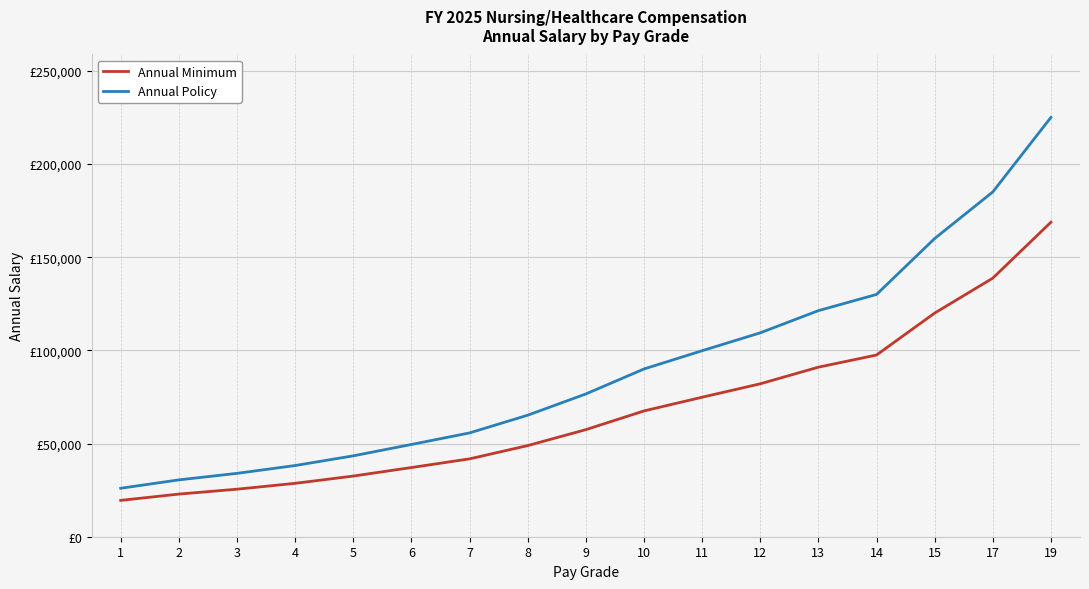

True or false: Annual Policy and Annual Minimum cross at least once.

False